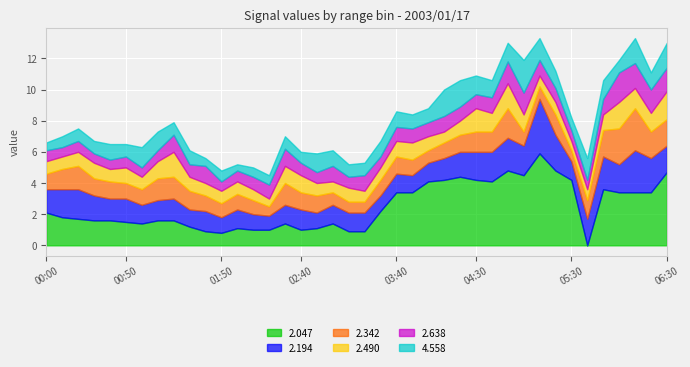

Between 01:20 and 06:30, which is larger?

06:30